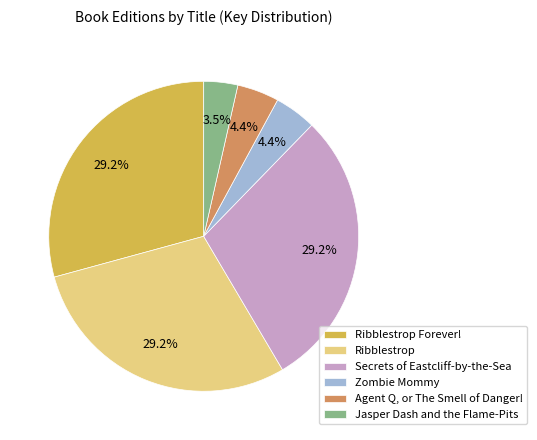

Is it true that Ribblestrop is 29% of the pie?

True